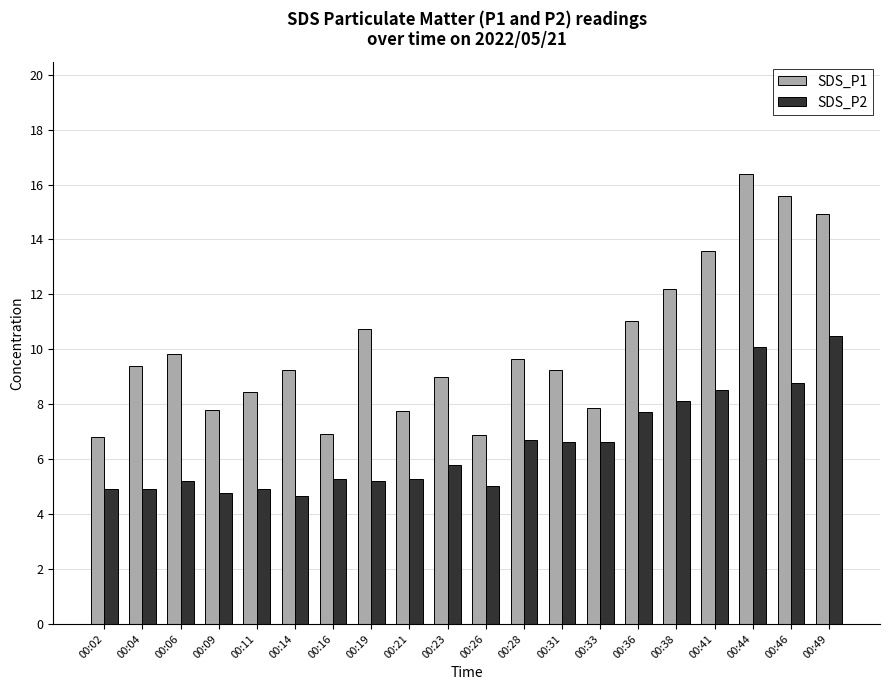

Rank the series at 00:11 from highest to lowest value.

SDS_P1, SDS_P2